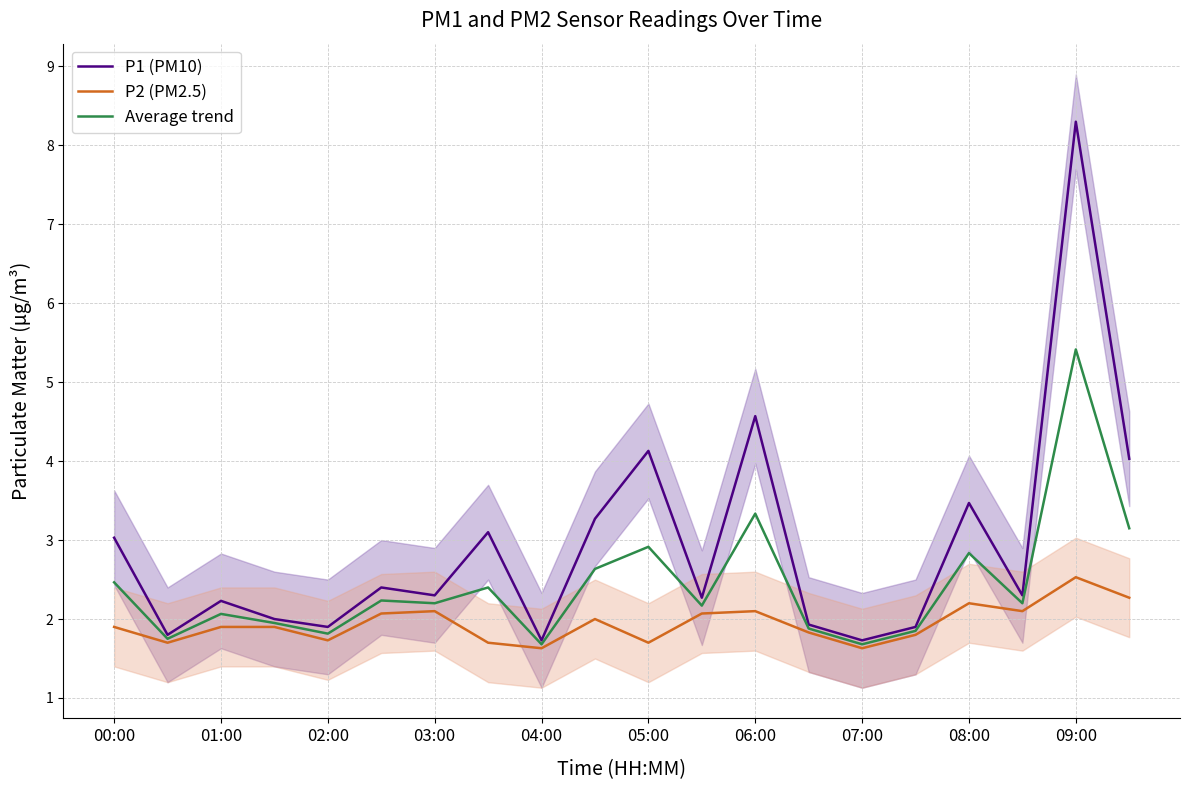

In P2 (PM2.5), how many points are lower than both neighbors (excluding endpoints)?

6